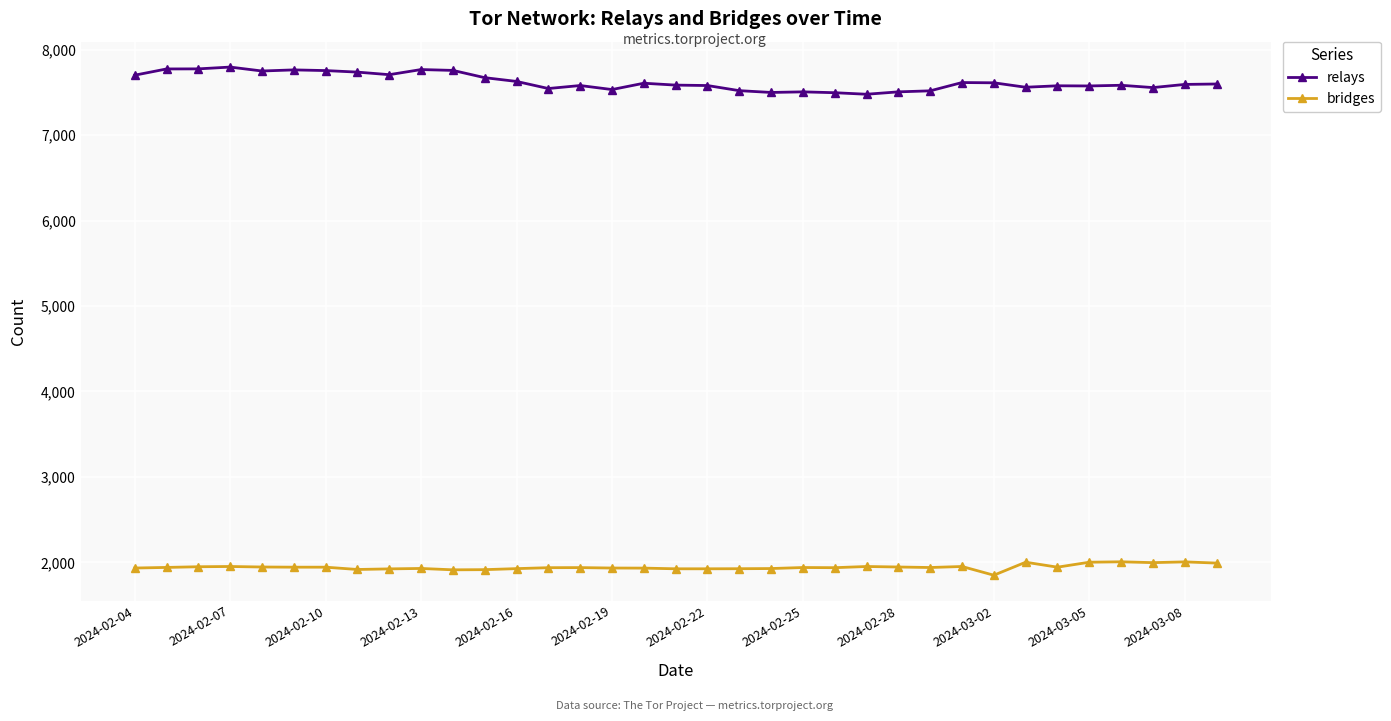

Rank the series by their maximum value, from lowest to highest.

bridges, relays